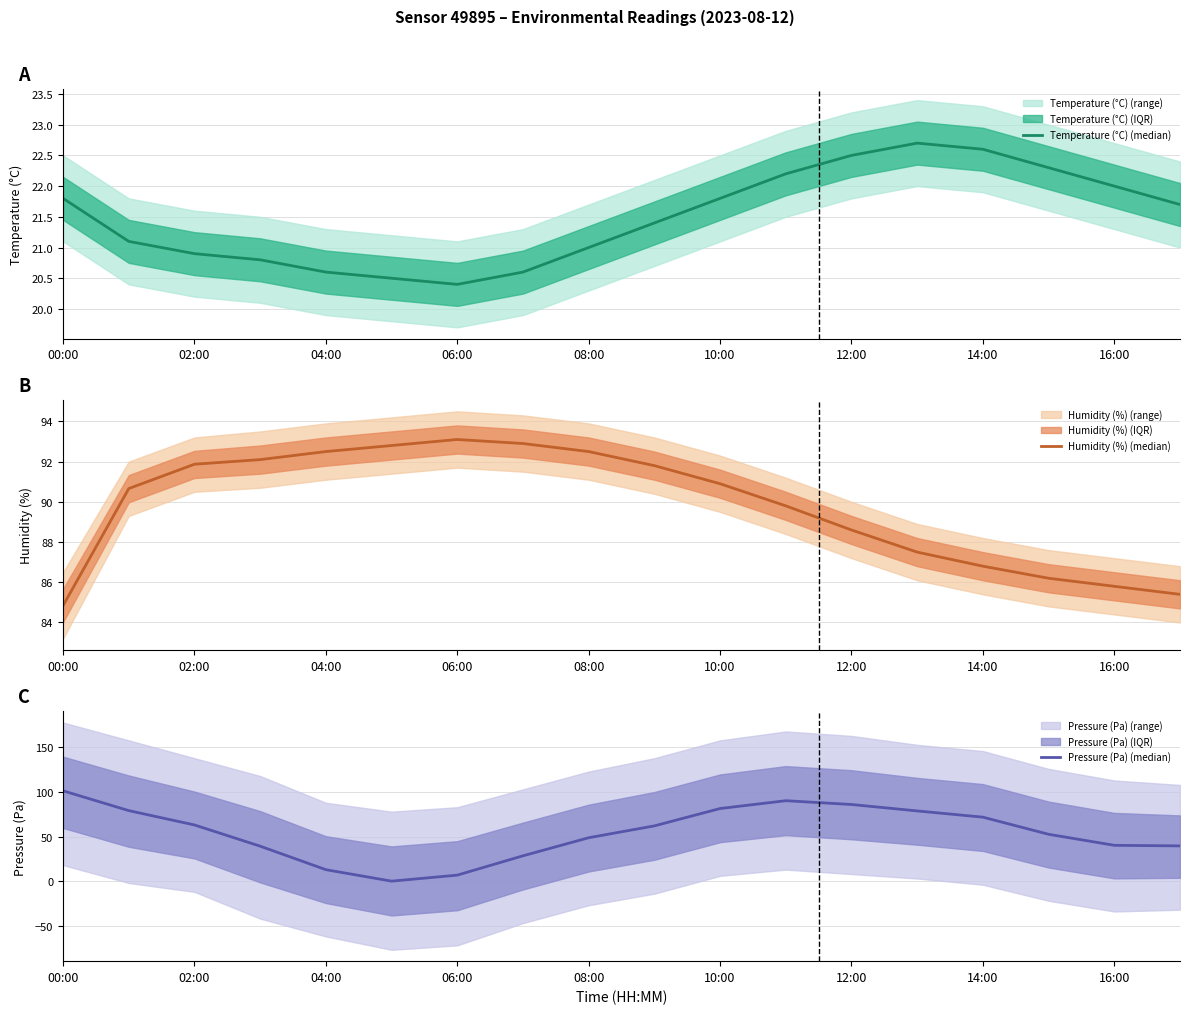

What is the greatest value displayed?

101.4